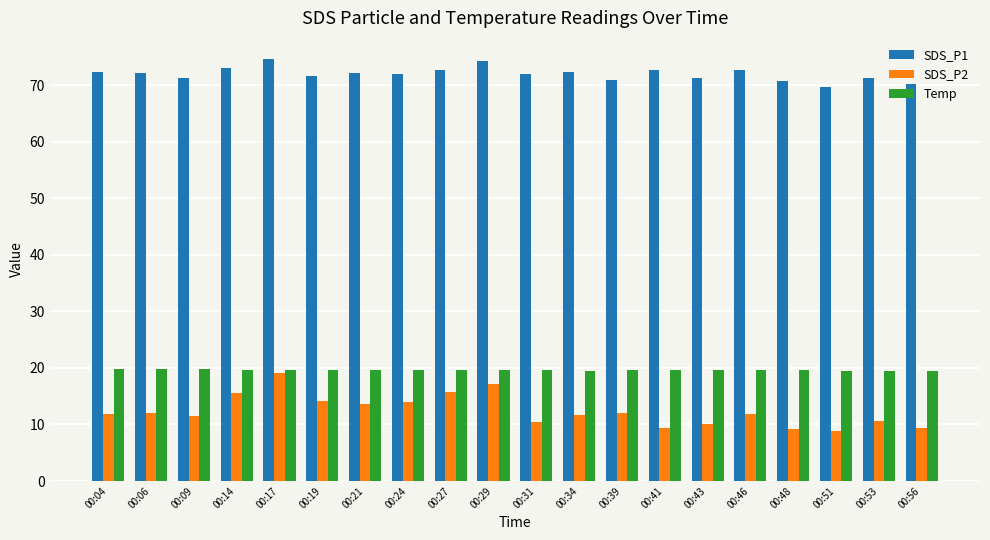

Which series has the widest spread of values?

SDS_P2